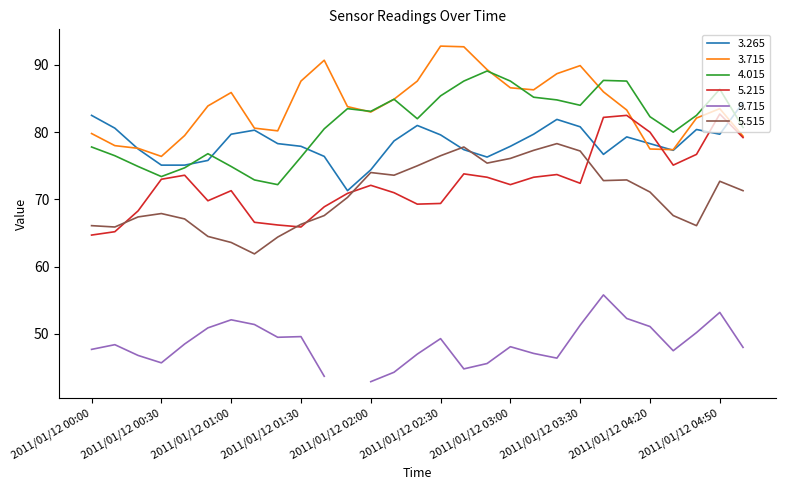

What is the value of the 4.015 point at the 7th from the left?

74.9